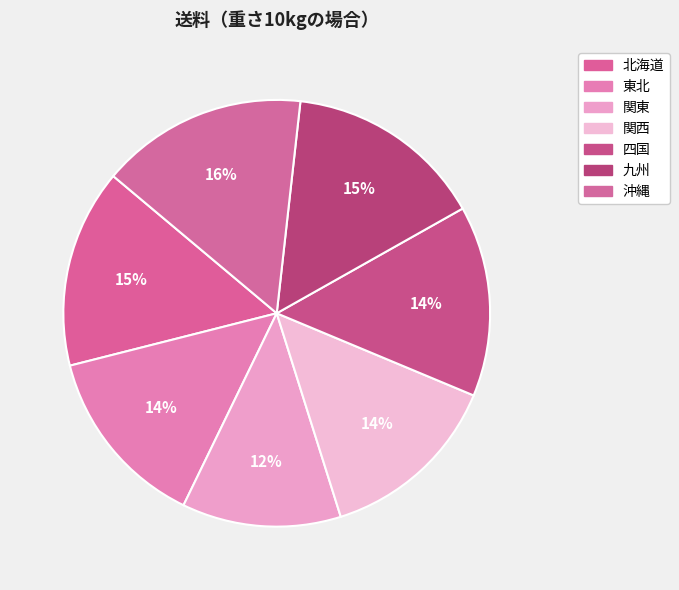

The 九州 slice represents 8% of the pie. True or false?

False